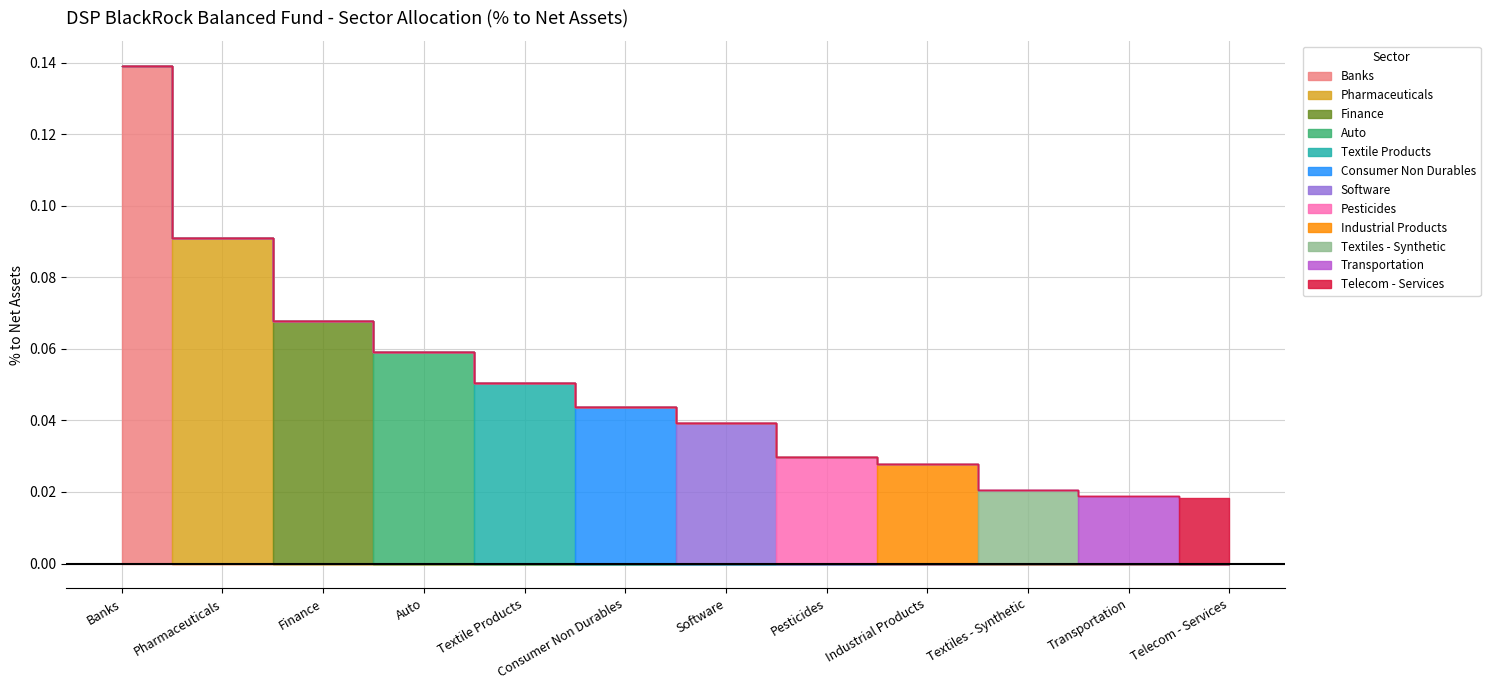

Is it true that Banks equals 0.0 at Construction Project?

False